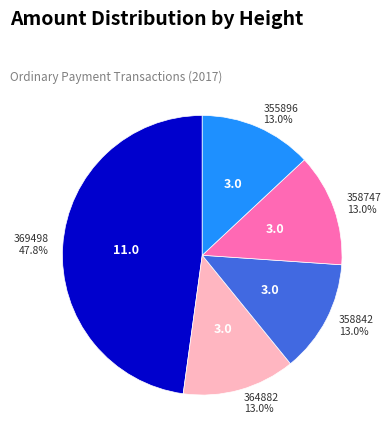

Is it true that 358842 is 1% of the pie?

False